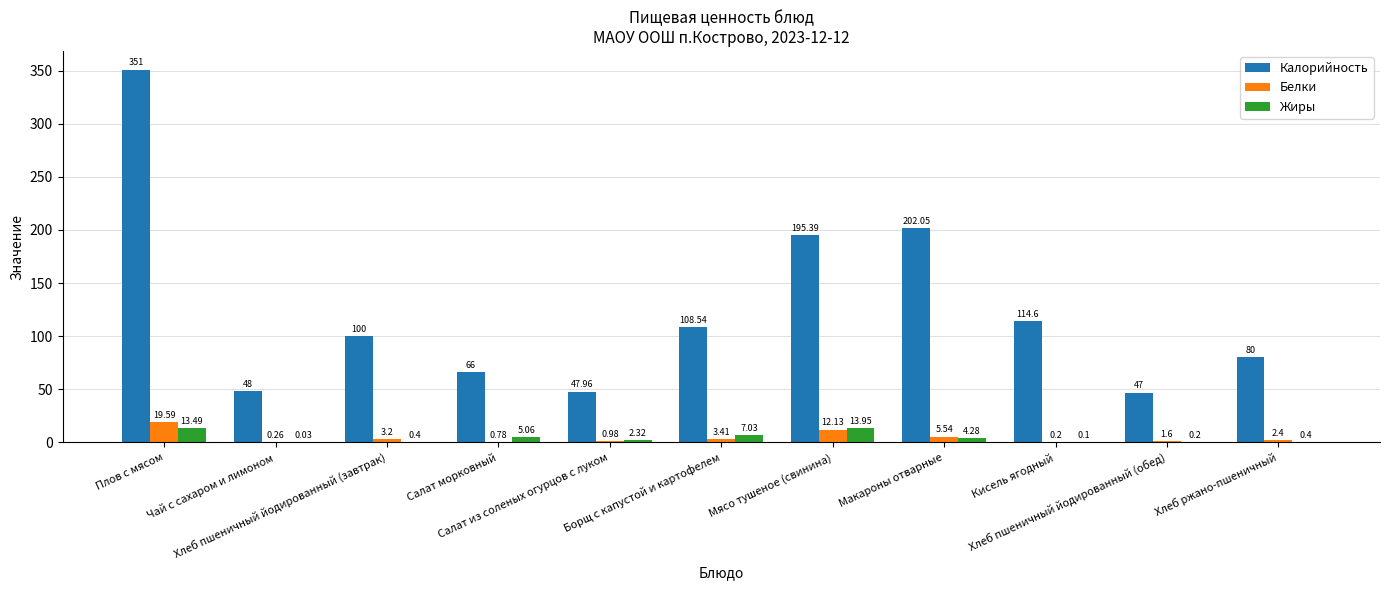

What is the sum of all Калорийность values?

1360.5